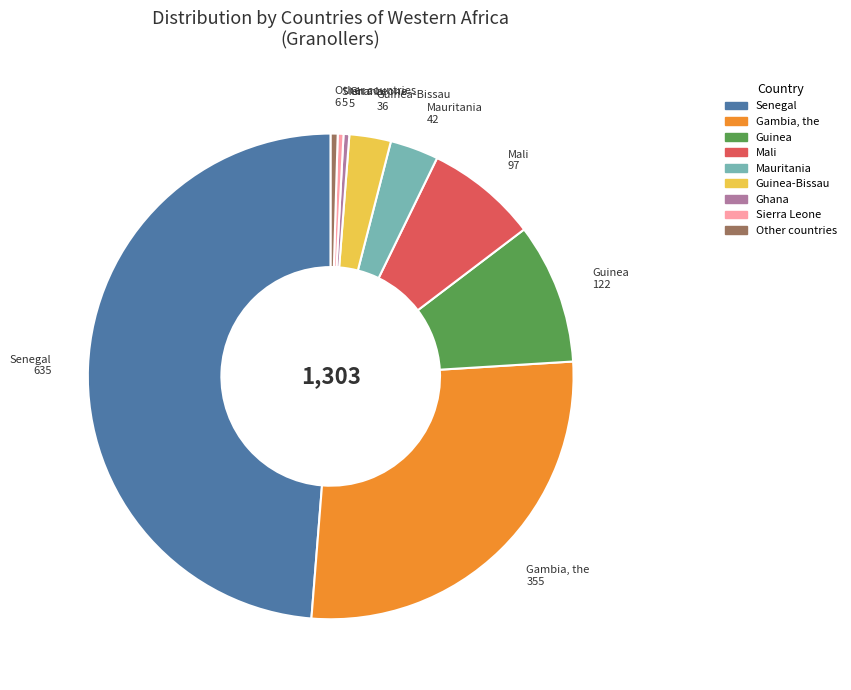

Which slice is the largest?

Senegal